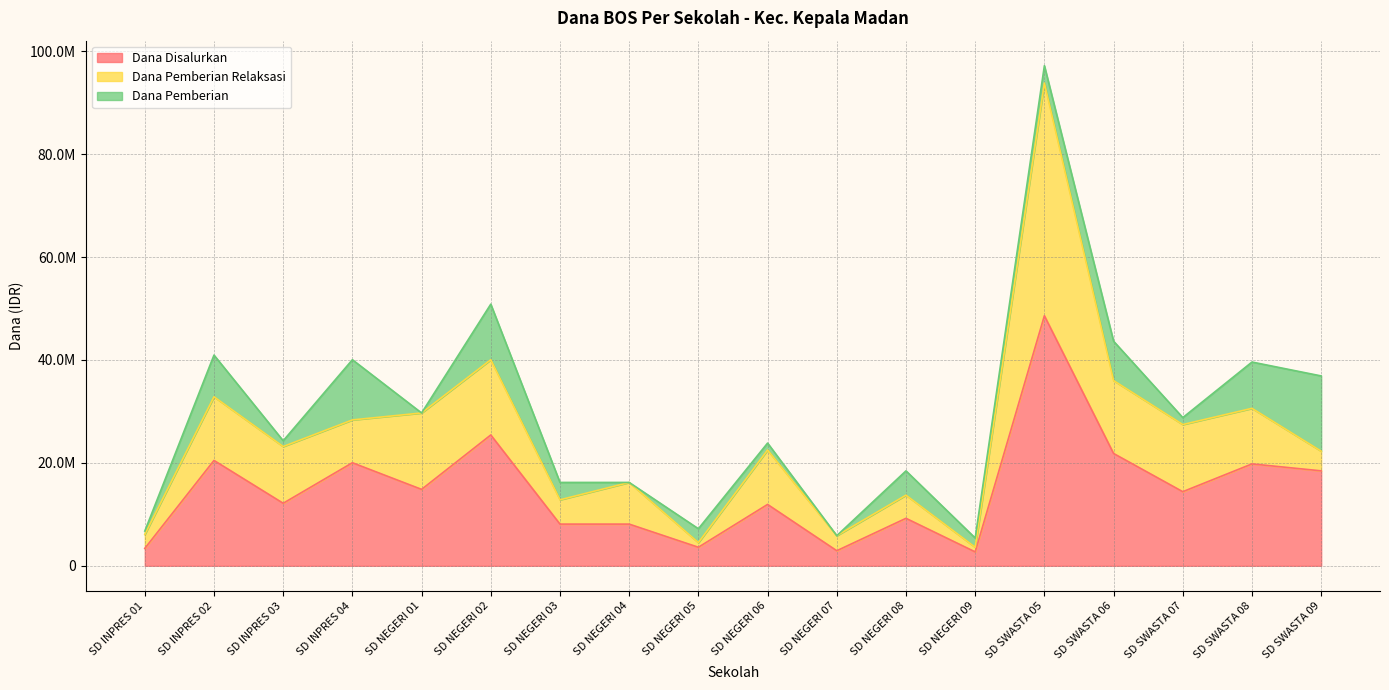

Rank the series at SD NEGERI 01 from highest to lowest value.

Dana Disalurkan, Dana Pemberian Relaksasi, Dana Pemberian